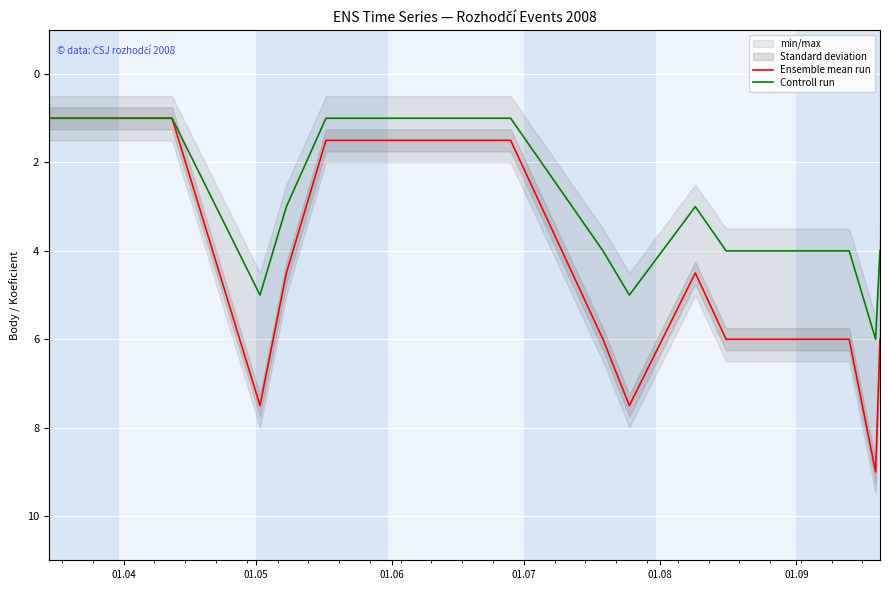

In Controll run, how many points are lower than both neighbors (excluding endpoints)?

1